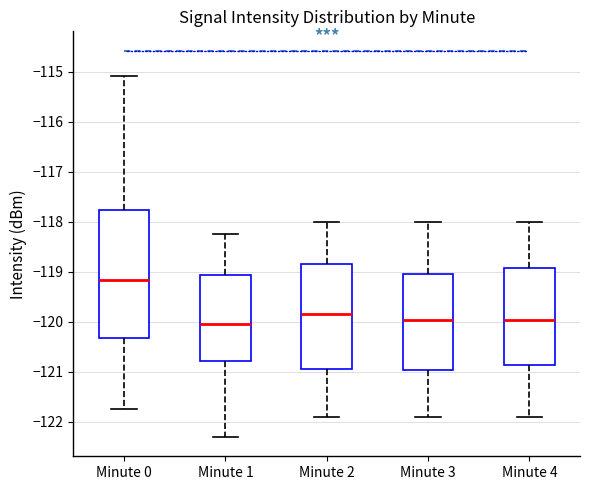

Reading left to right, read every box against the y-axis: the position of its median line, the range the box covers, and the ends of its whiskers. The values are not printed on the chart, so give them approximately, as read against the axis.

Minute 0: median -119.2, box -120.3 to -117.8, whiskers -121.7 to -115.1
Minute 1: median -120.0, box -120.8 to -119.1, whiskers -122.3 to -118.2
Minute 2: median -119.8, box -120.9 to -118.8, whiskers -121.9 to -118.0
Minute 3: median -120.0, box -121.0 to -119.0, whiskers -121.9 to -118.0
Minute 4: median -120.0, box -120.9 to -118.9, whiskers -121.9 to -118.0